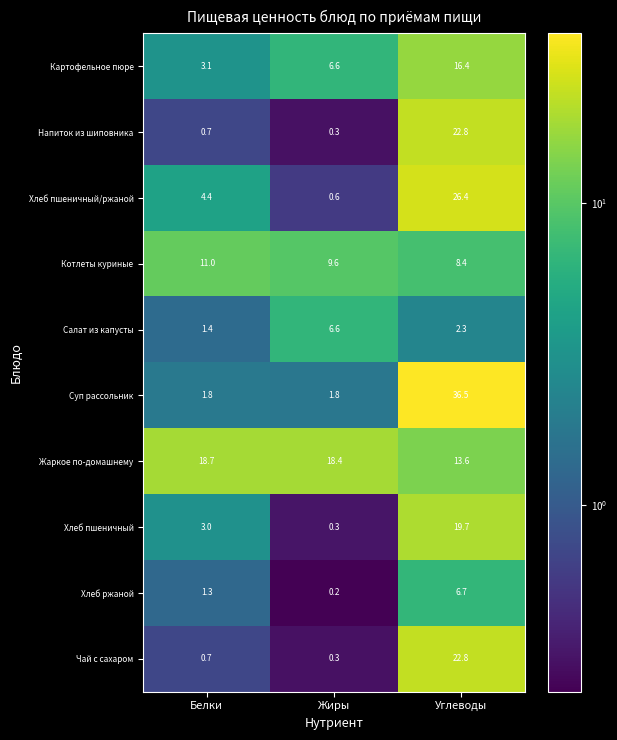

True or false: Картофельное пюре has a value of 3.1 at Белки.

True